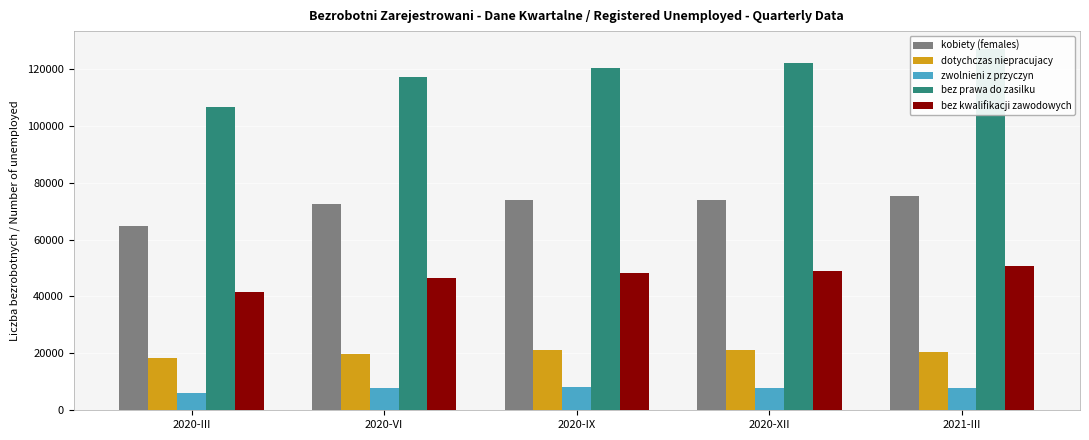

Rank the series by their maximum value, from lowest to highest.

zwolnieni z przyczyn, dotychczas niepracujacy, bez kwalifikacji zawodowych, kobiety (females), bez prawa do zasilku